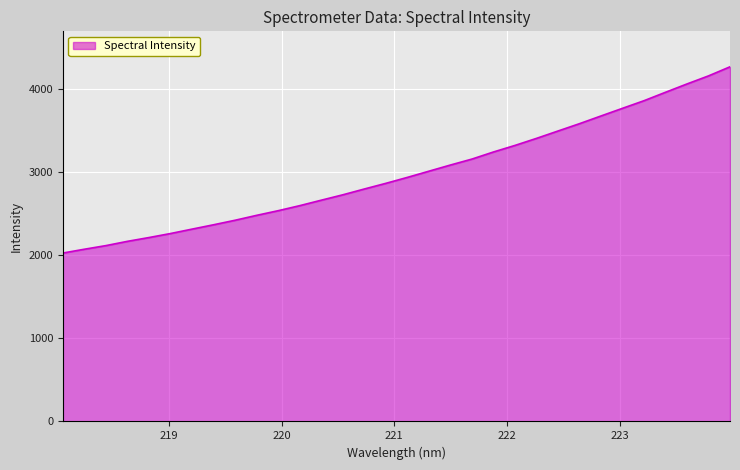

What is the greatest value displayed?

4263.7